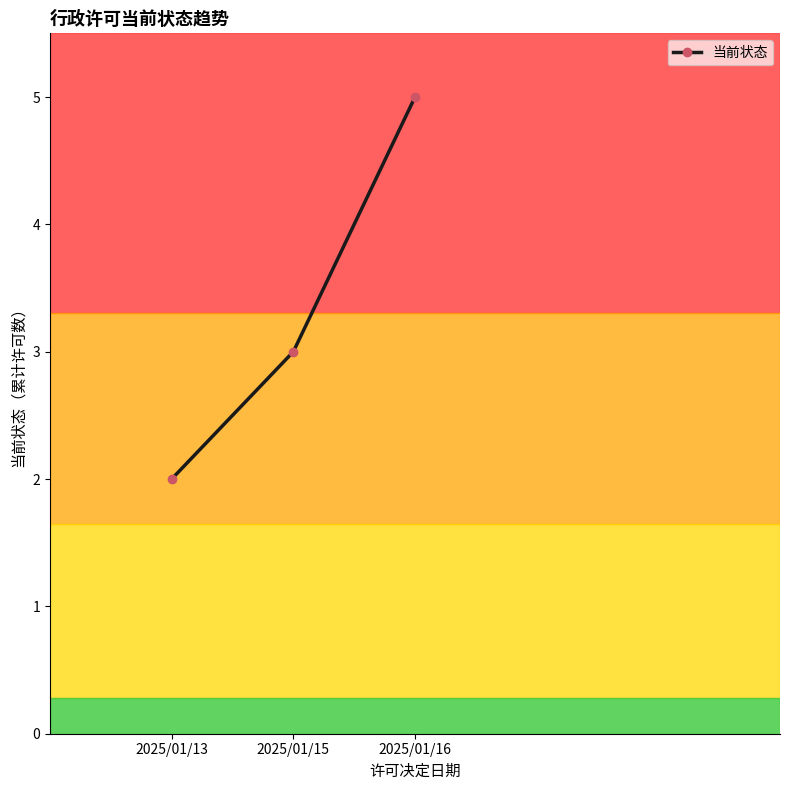

Reading left to right, list all the values displayed in this chart.

2	3	5